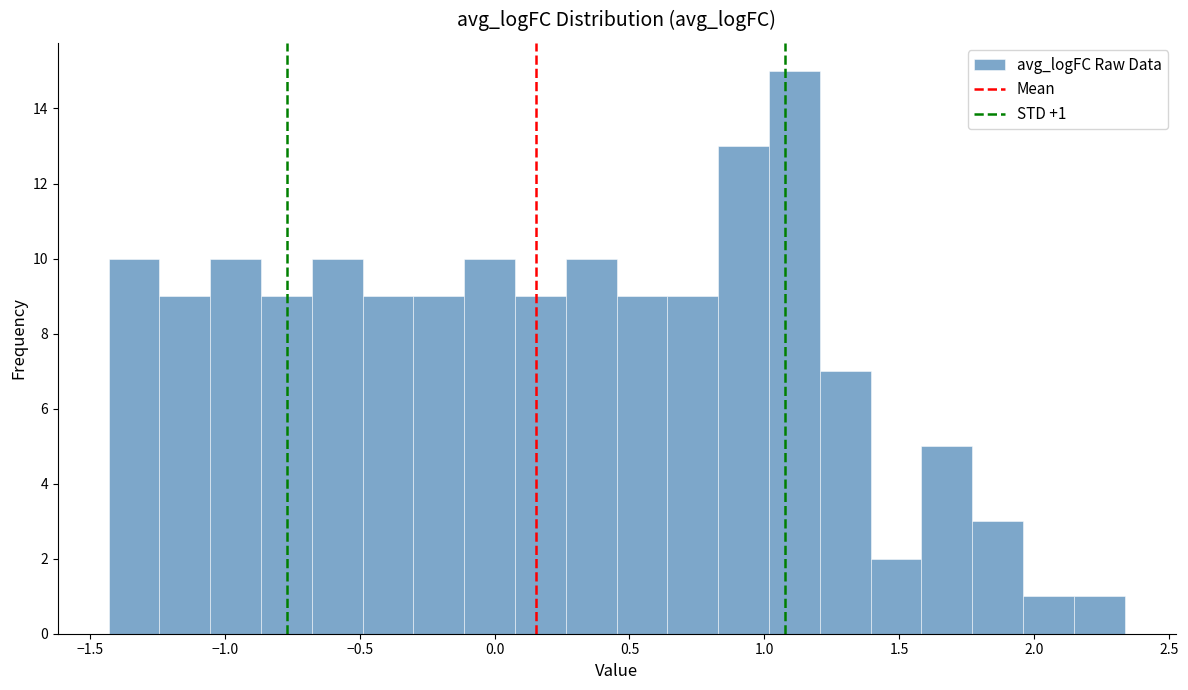

Read against the x-axis, roughly where is the centre of the tallest bar?

1.10